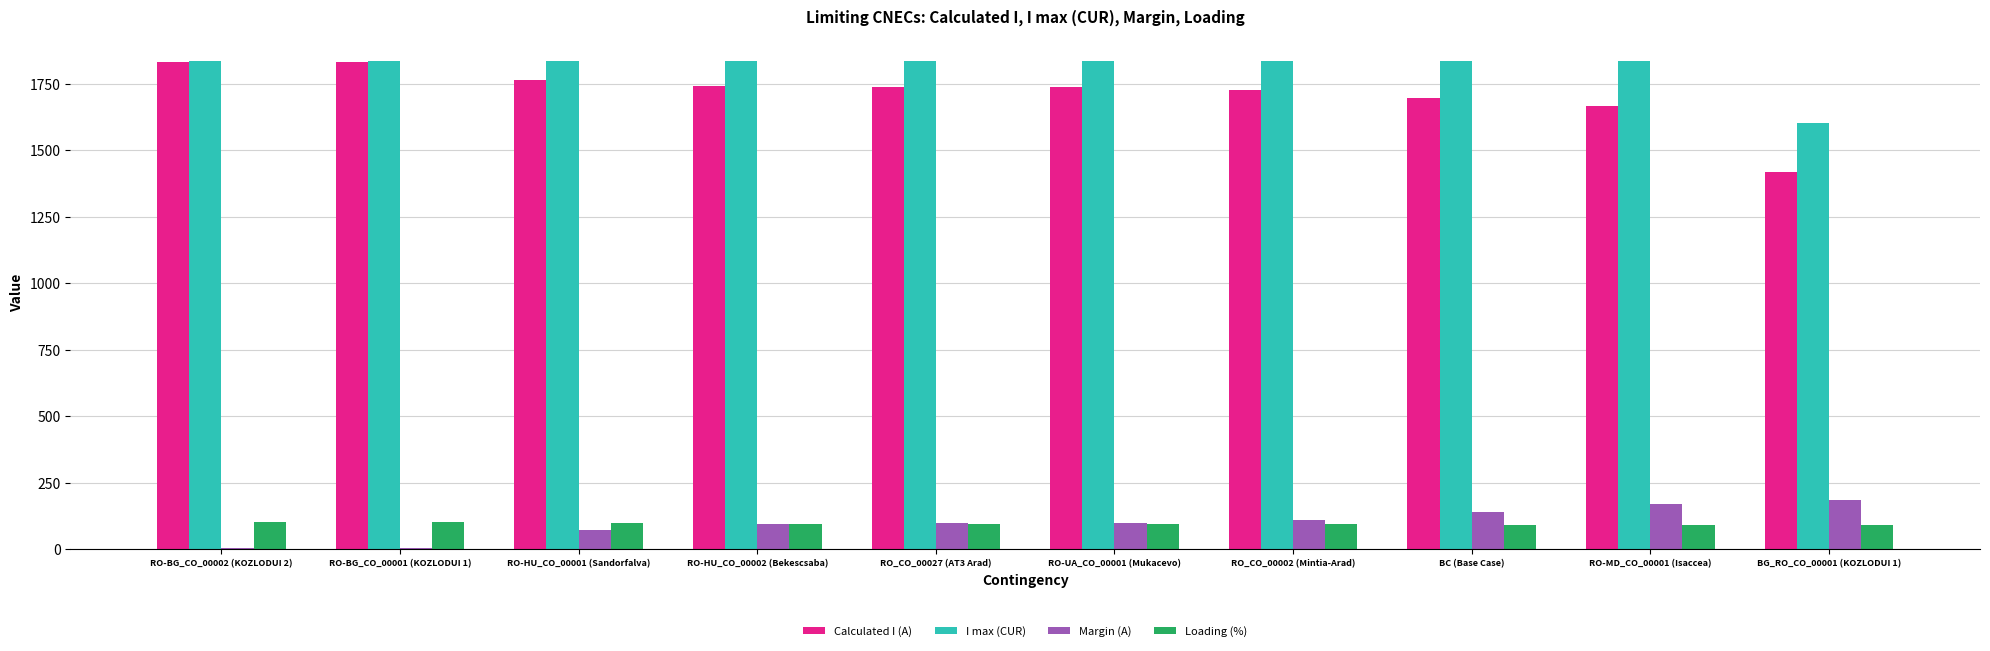

Which series has the largest total across all categories?

I max (CUR)